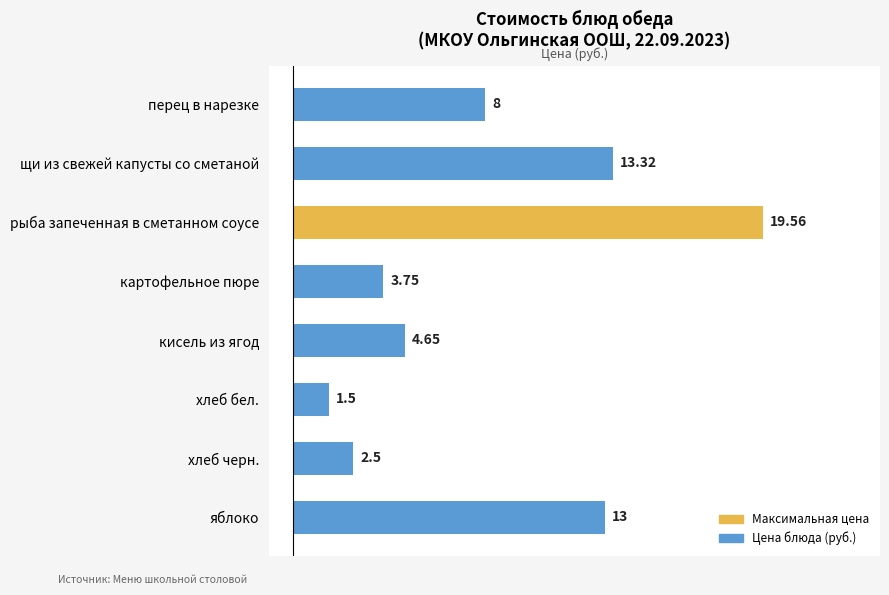

How many values are below 8?

4